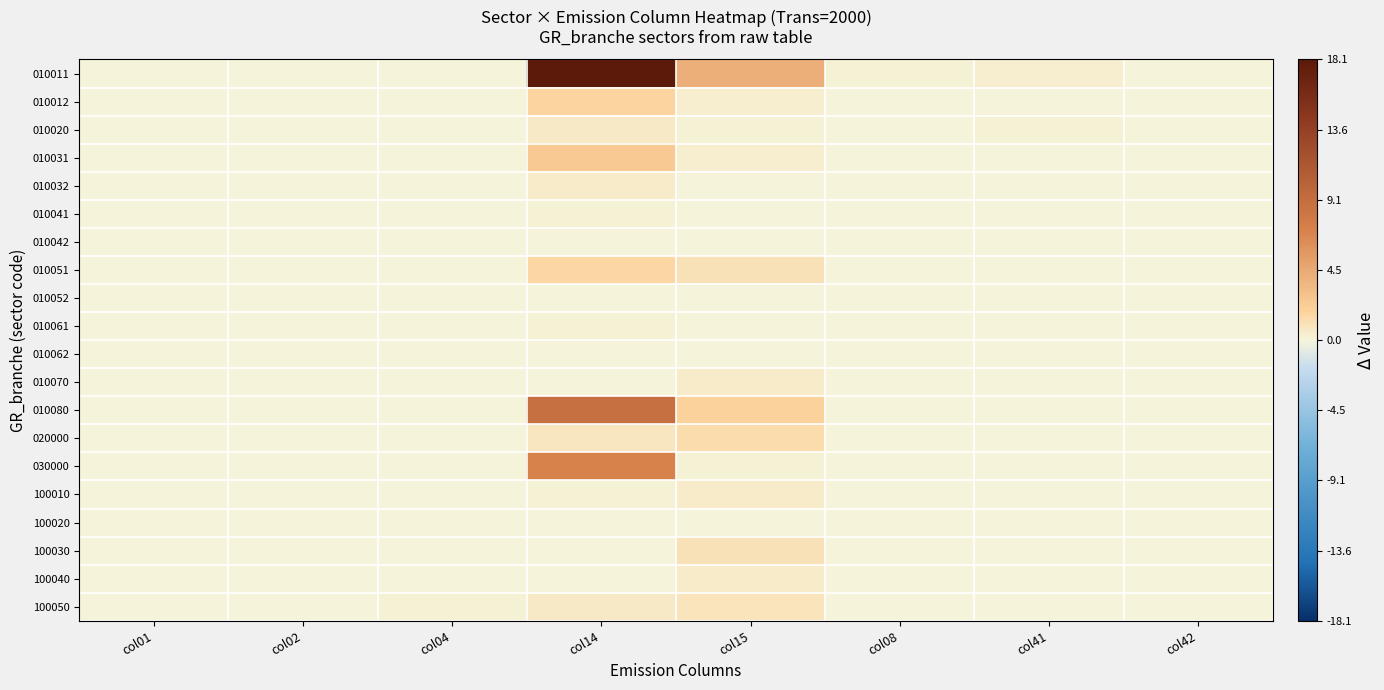

Between col15 and col42, which series saw the biggest shift?

010011